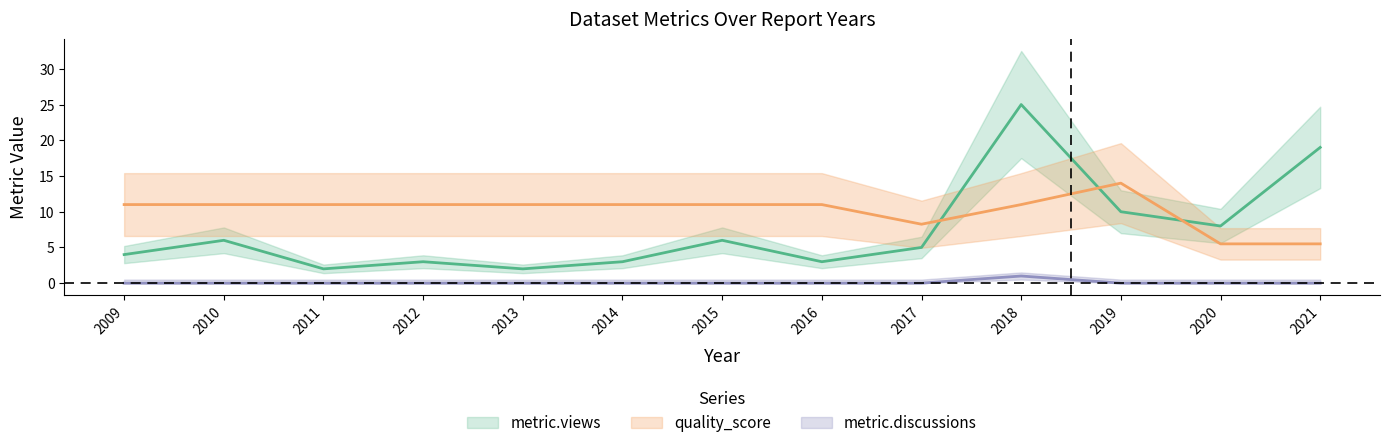

Reading left to right, what are all the values shown in this chart?

metric.views: 4.0	6.0	2.0	3.0	2.0	3.0	6.0	3.0	5.0	25.0	10.0	8.0	19.0
quality_score: 11.0	11.0	11.0	11.0	11.0	11.0	11.0	11.0	8.2	11.0	14.0	5.5	5.5
metric.discussions: 0.0	0.0	0.0	0.0	0.0	0.0	0.0	0.0	0.0	1.0	0.0	0.0	0.0